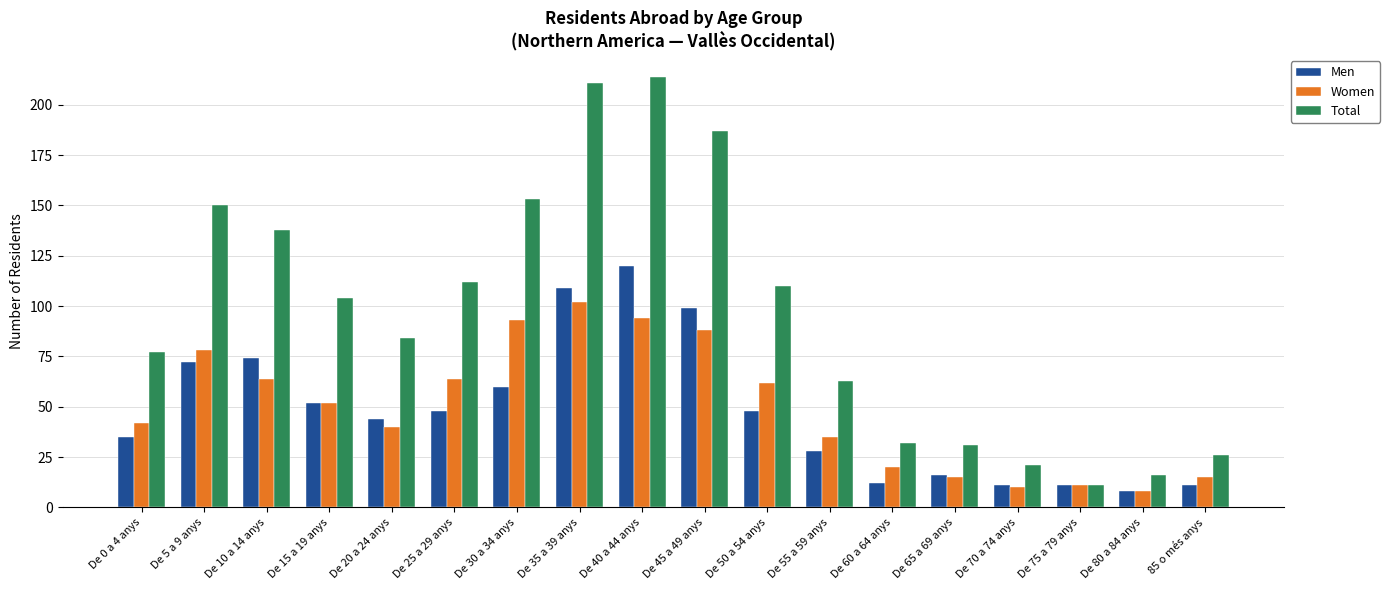

What is the value of the Men bar at the 12th from the left?

28